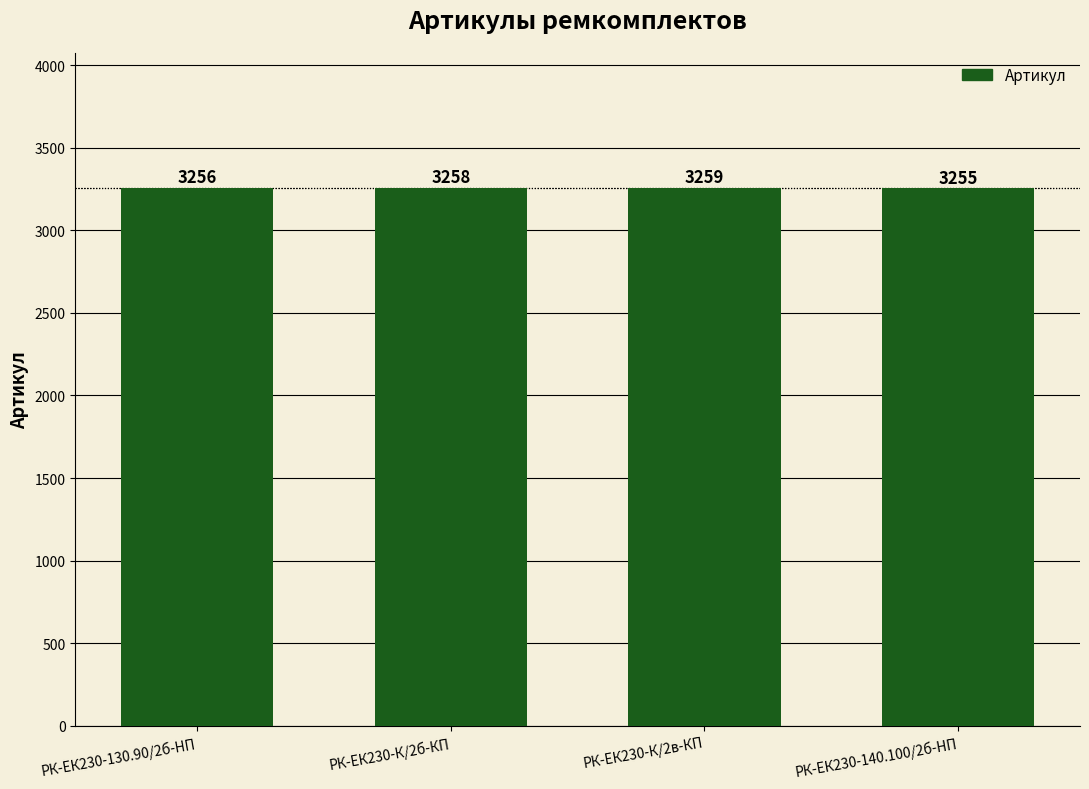

List the labels in order of value, largest first.

РК-ЕК230-К/2в-КП, РК-ЕК230-К/2б-КП, РК-ЕК230-130.90/2б-HП, РК-ЕК230-140.100/2б-HП